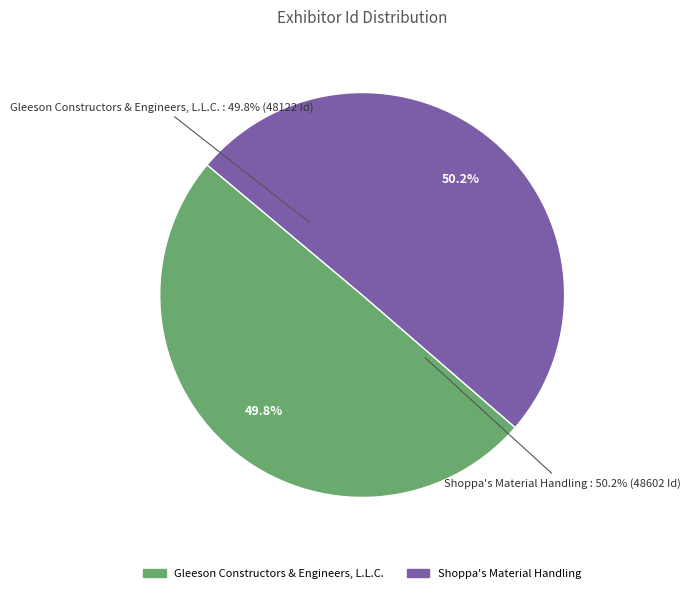

Does any single category account for the majority?

Yes